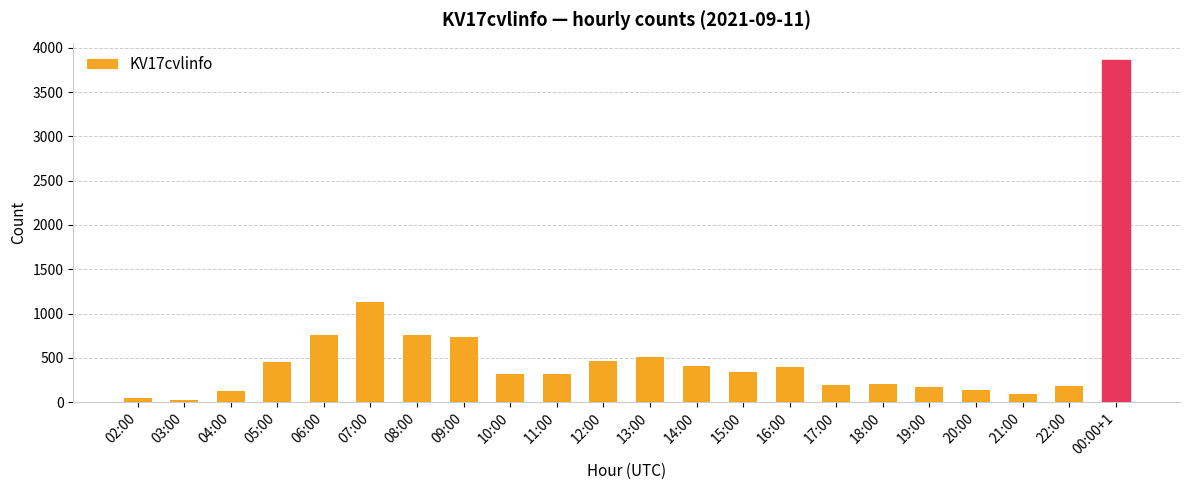

Where is the data nearest to the value 1945?

07:00